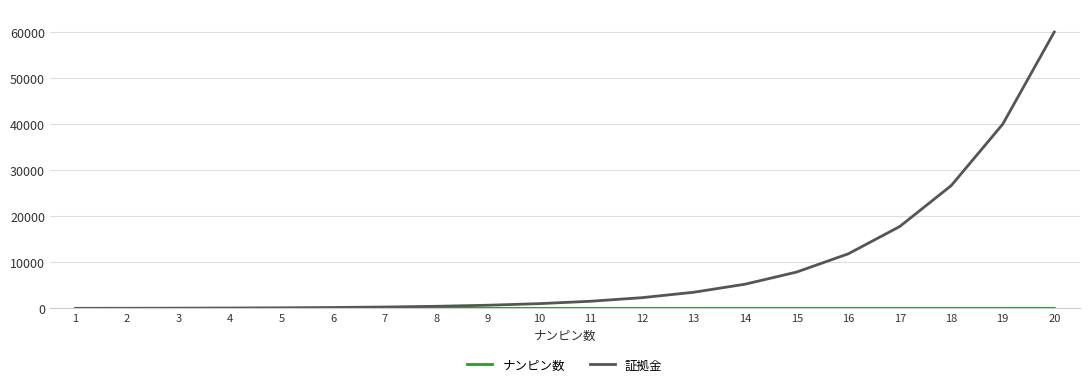

What is the maximum value shown in the chart?

60039.4